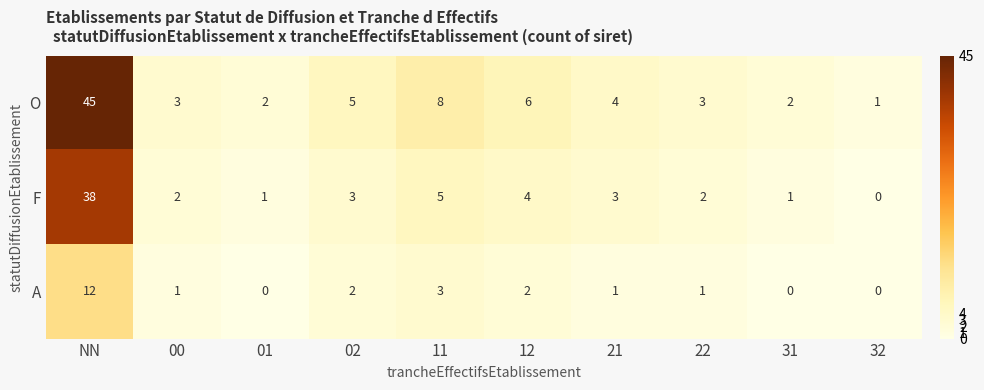

Count the number of categories in the chart.

10